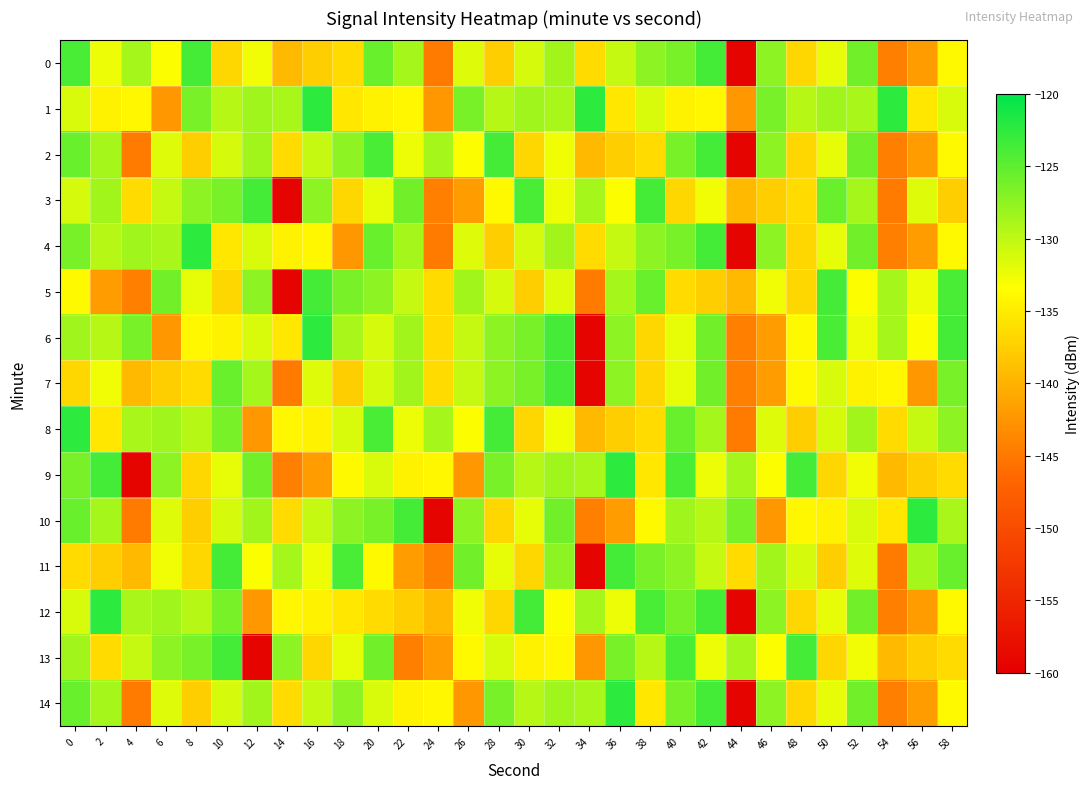

How many series are shown in this chart?

15